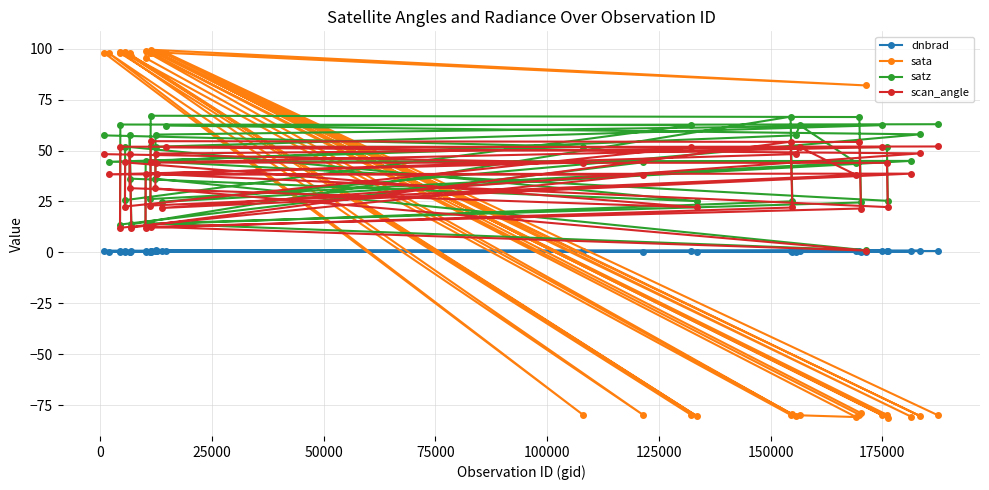

Which series ends up on top after the final intersection of sata and dnbrad?

dnbrad